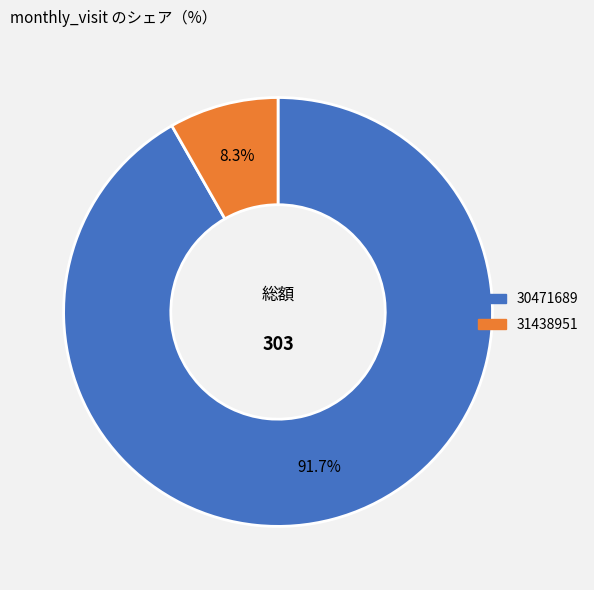

To the nearest percent, what is the difference between the largest and smallest slice percentages?

83%